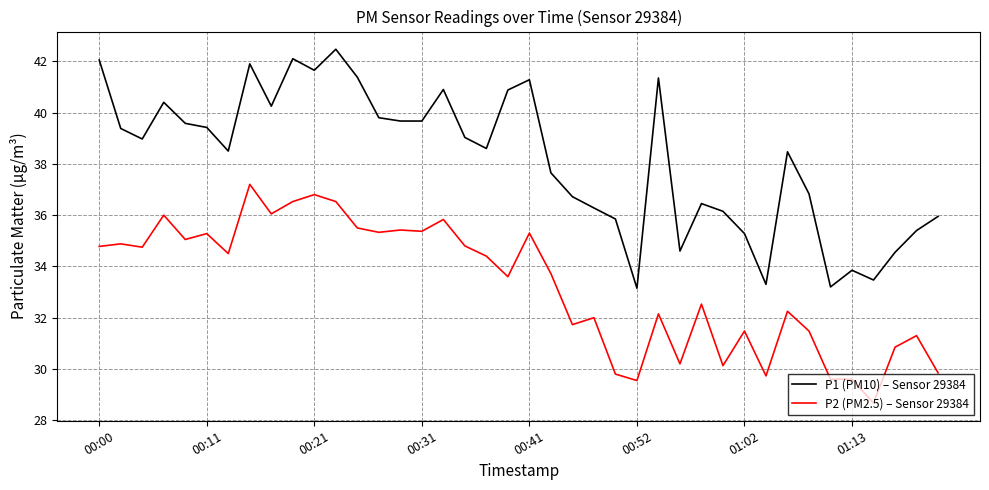

List the series in order of their overall mean, lowest first.

P2 (PM2.5) – Sensor 29384, P1 (PM10) – Sensor 29384